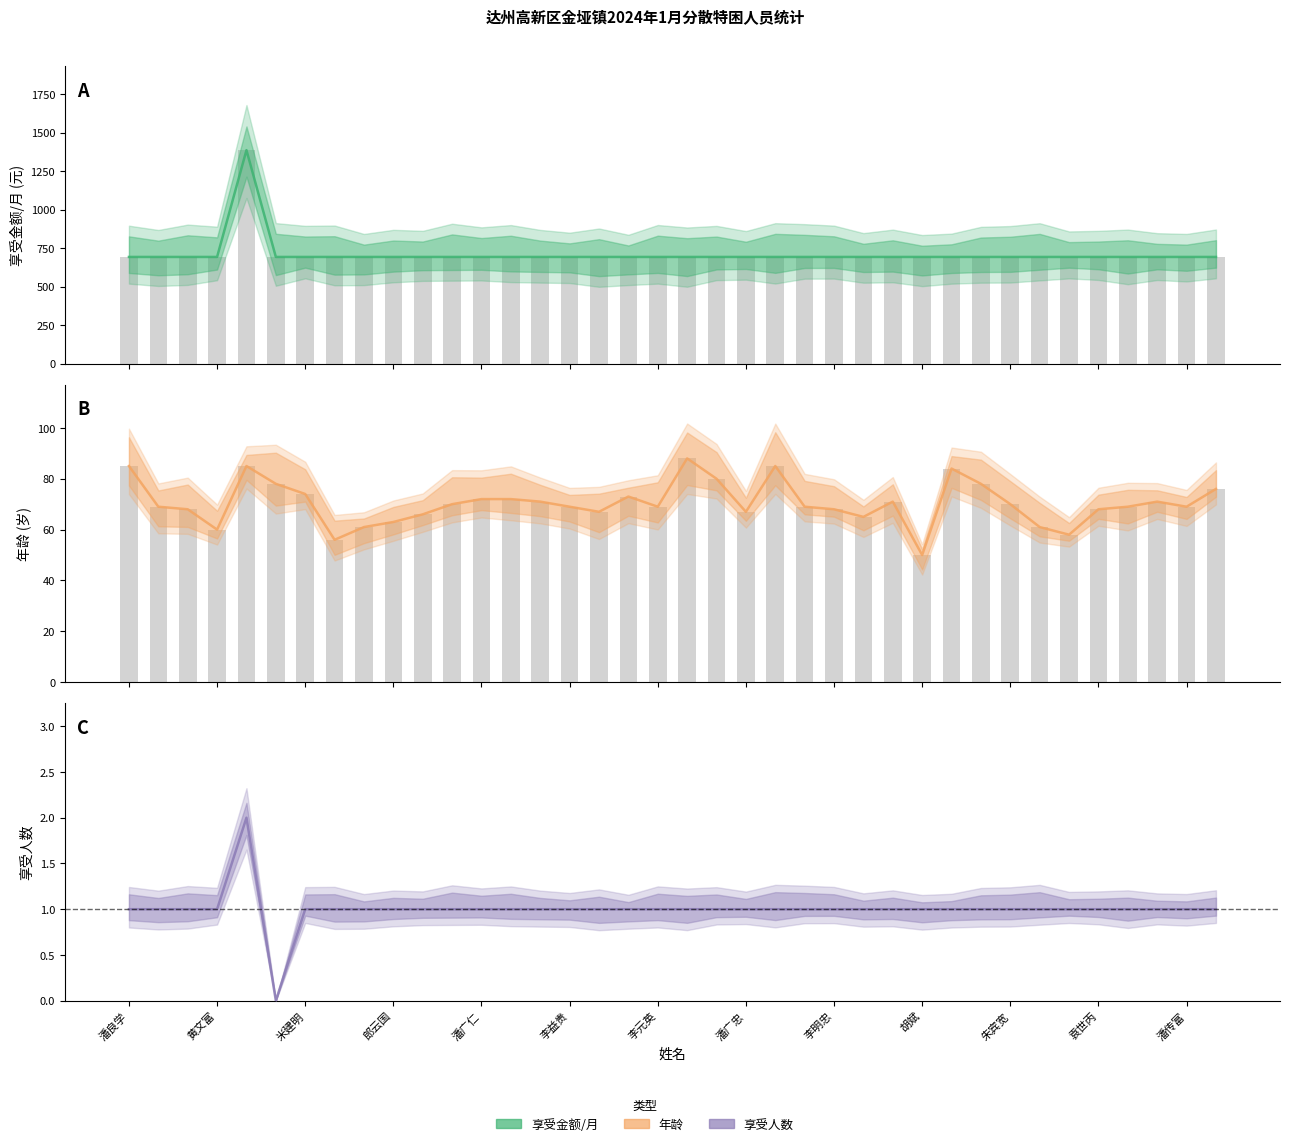

What are all the series names shown in the legend?

享受金额/月, 年龄, 享受人数